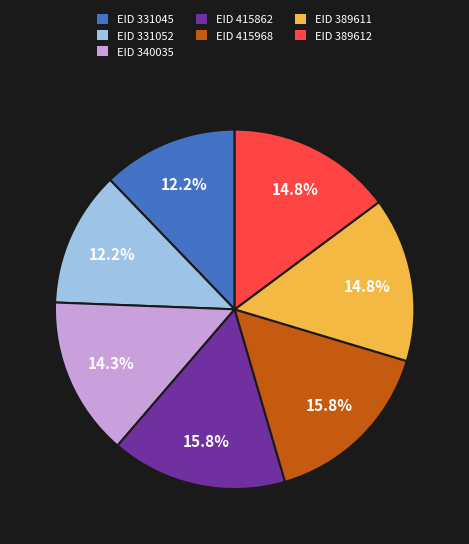

Between EID 331045 and EID 389612, which is larger?

EID 389612